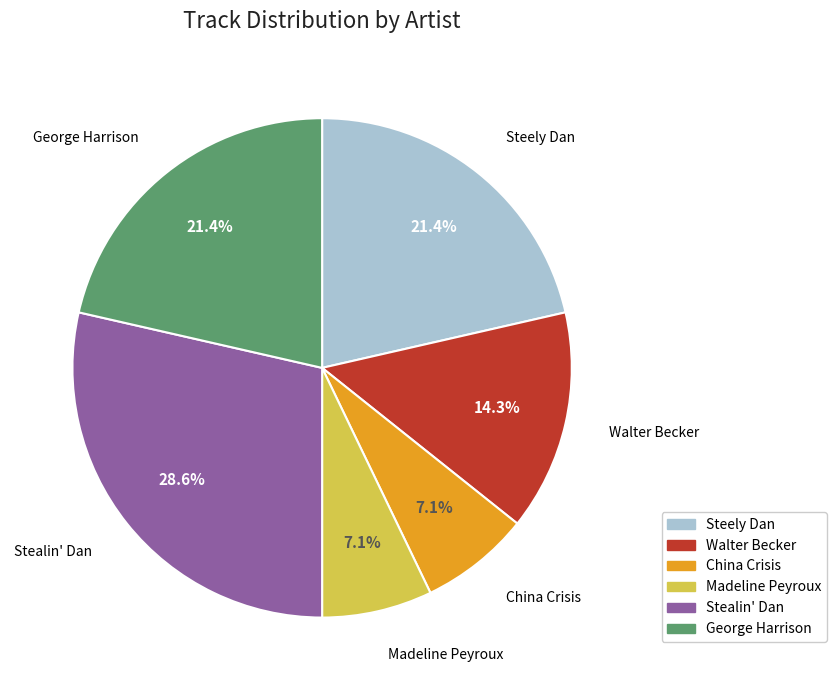

Approximately how many times larger is the value at Steely Dan compared to China Crisis?

3.0